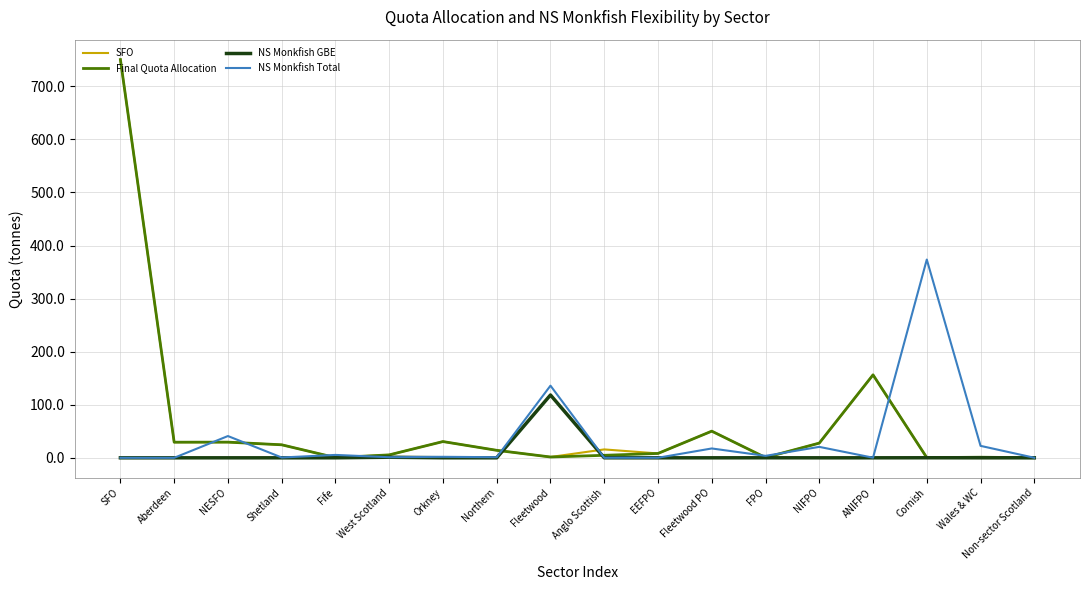

Where is NS Monkfish Total nearest to the value 186?

Fleetwood